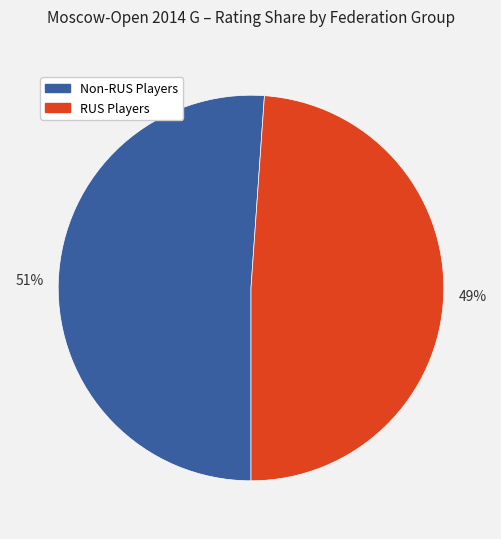

To the nearest percent, what is the average slice percentage?

50%